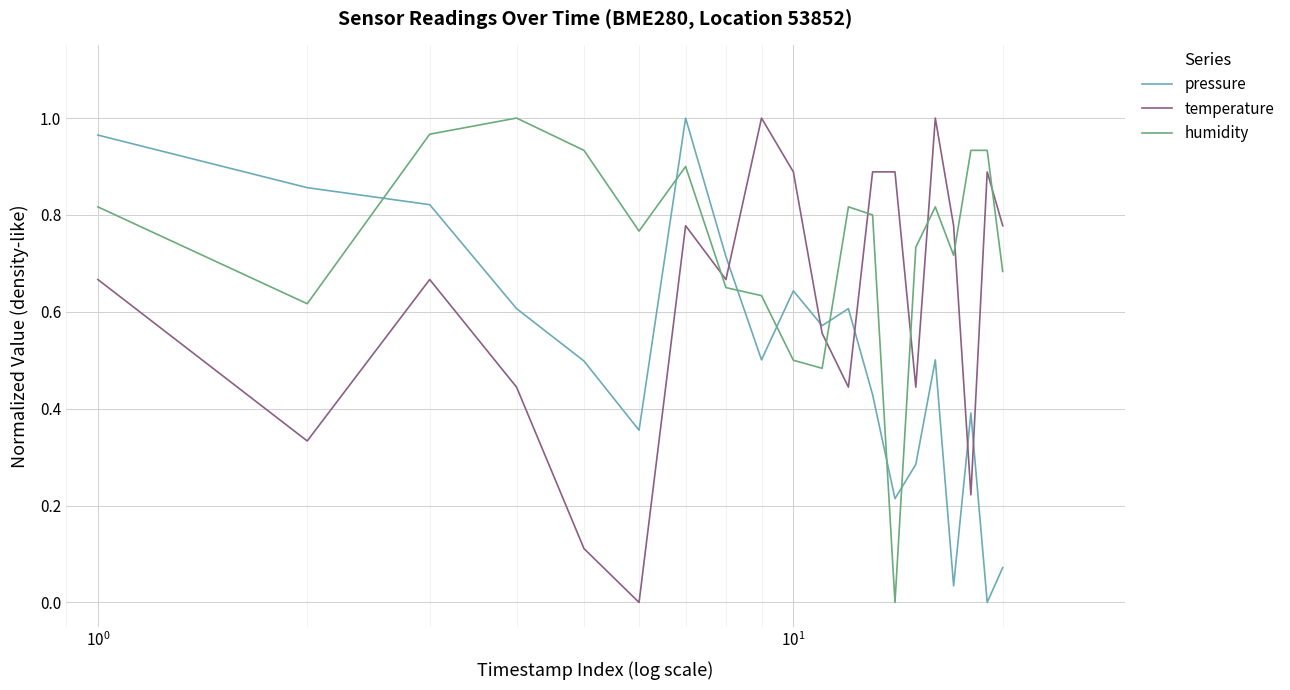

Which series ends up on top after the final intersection of humidity and pressure?

humidity